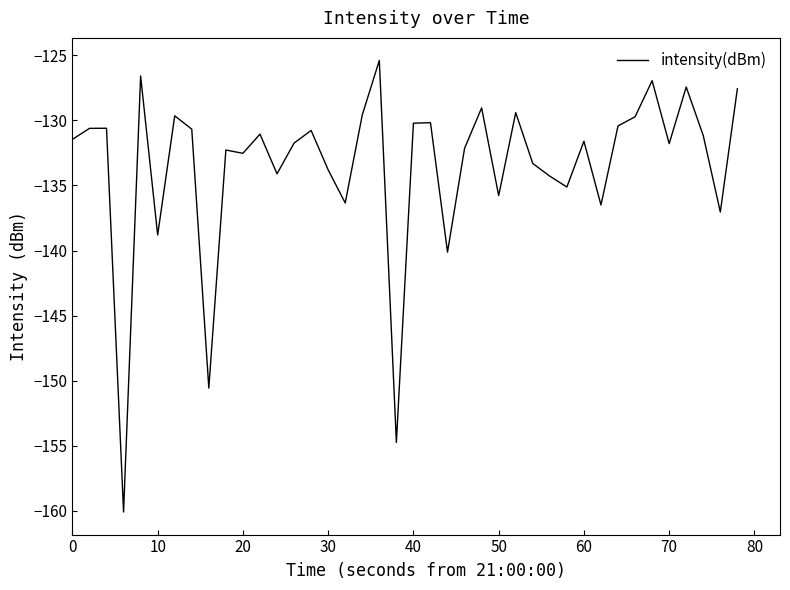

What is the maximum value shown in the chart?

-125.4